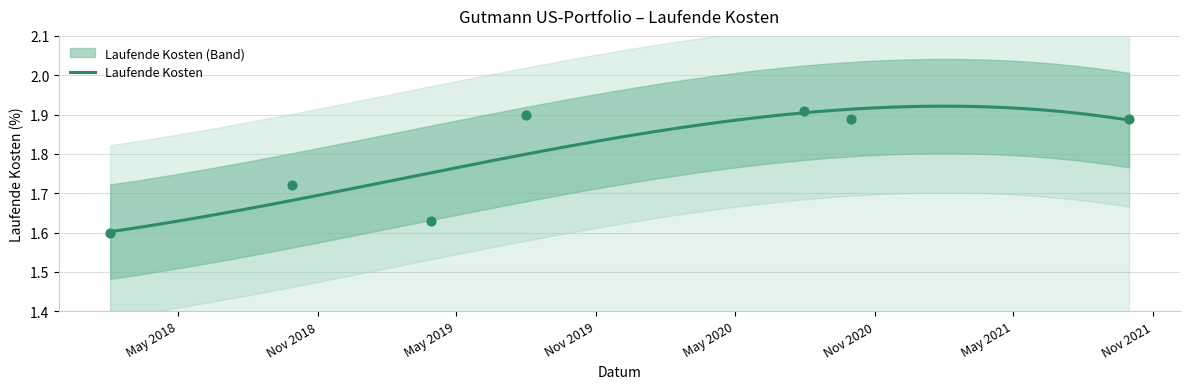

Approximately how many times larger is the value at 2020-09-30 compared to 2019-08-01?

1.0